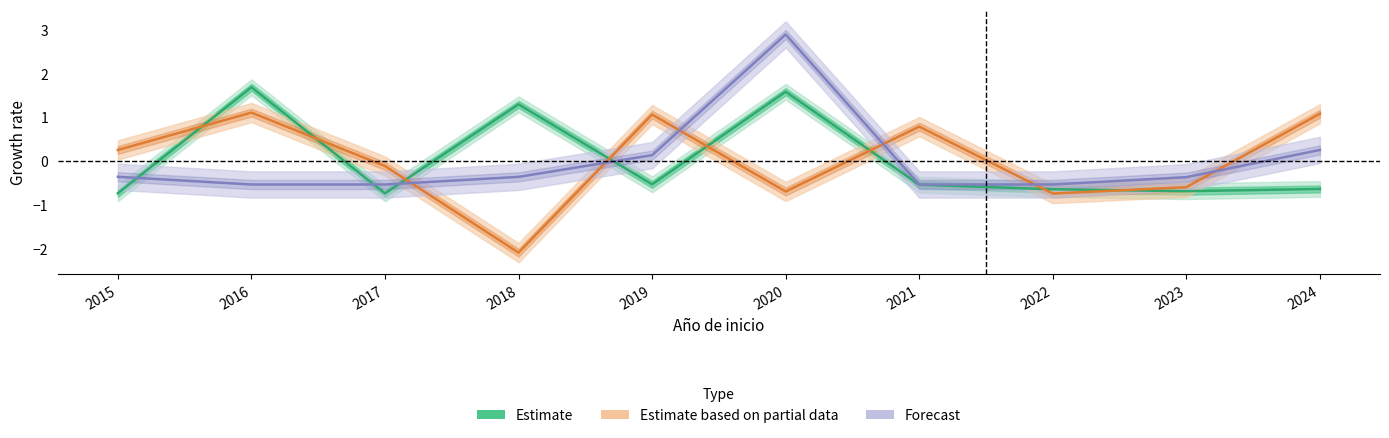

Which series has the largest total across all categories?

Forecast